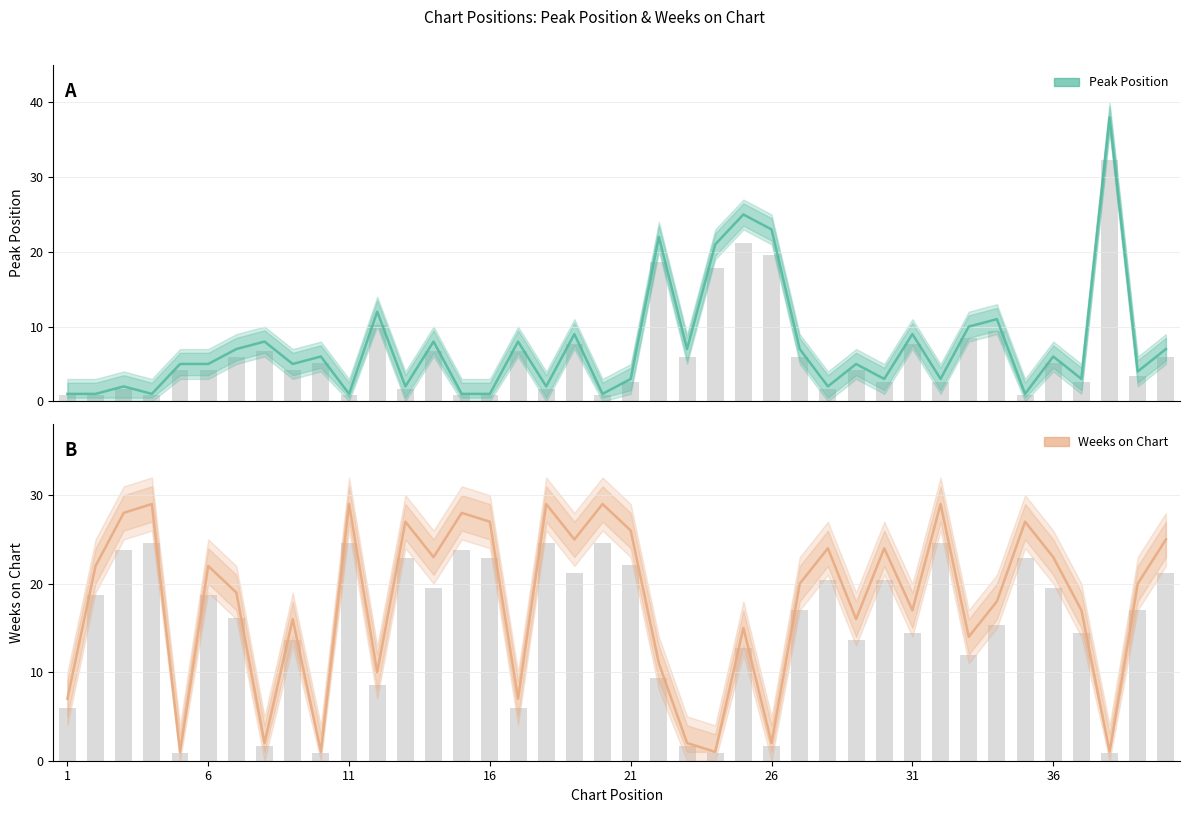

What are all the series names shown in the legend?

Peak Position, Weeks on Chart